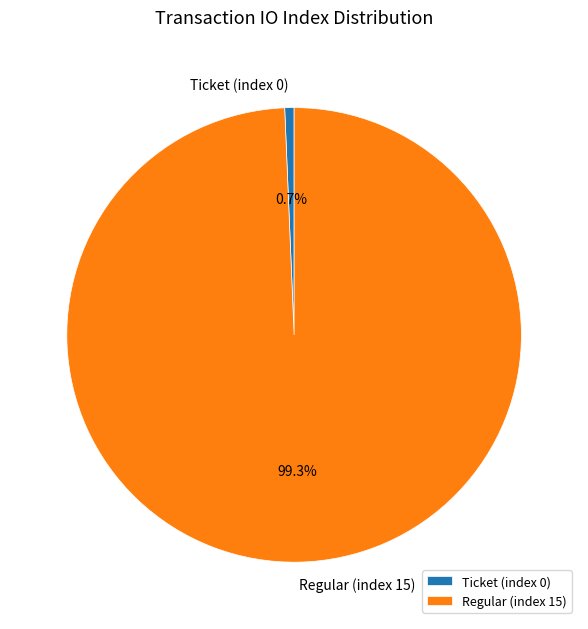

To the nearest percent, what is the difference between the largest and smallest slice percentages?

99%